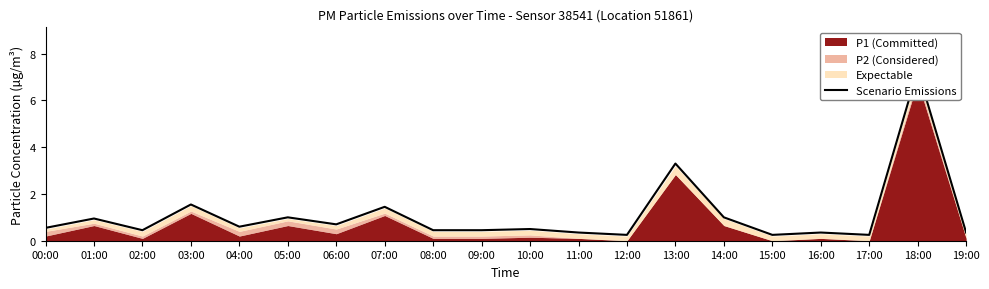

Reading left to right, what are all the values shown in this chart?

0.6	0.9	0.5	1.6	0.6	1.0	0.7	1.4	0.5	0.5	0.5	0.3	0.2	3.3	1.0	0.2	0.3	0.2	7.3	0.3